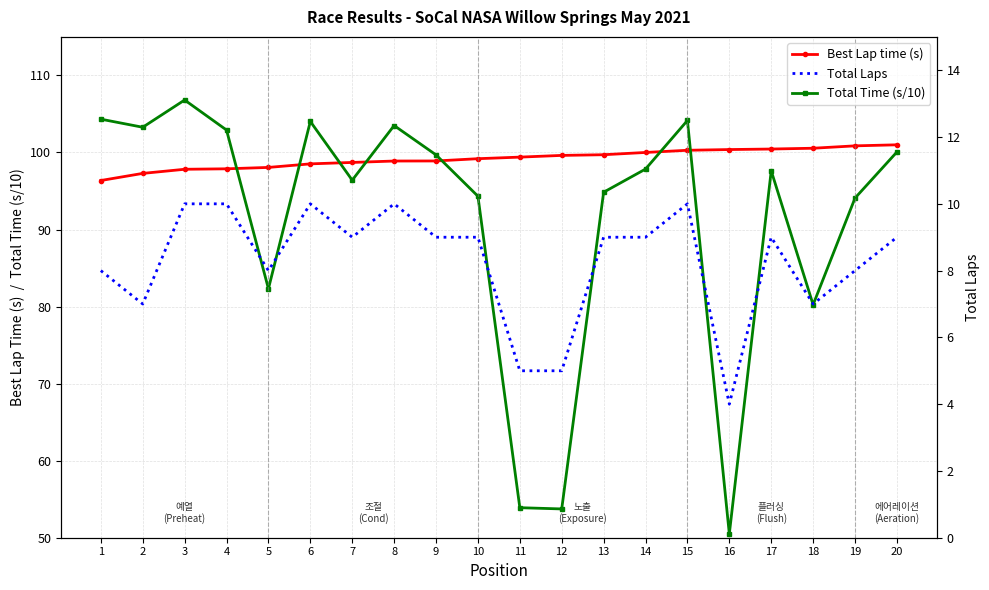

How many values in the Total Laps series are below 9?

8